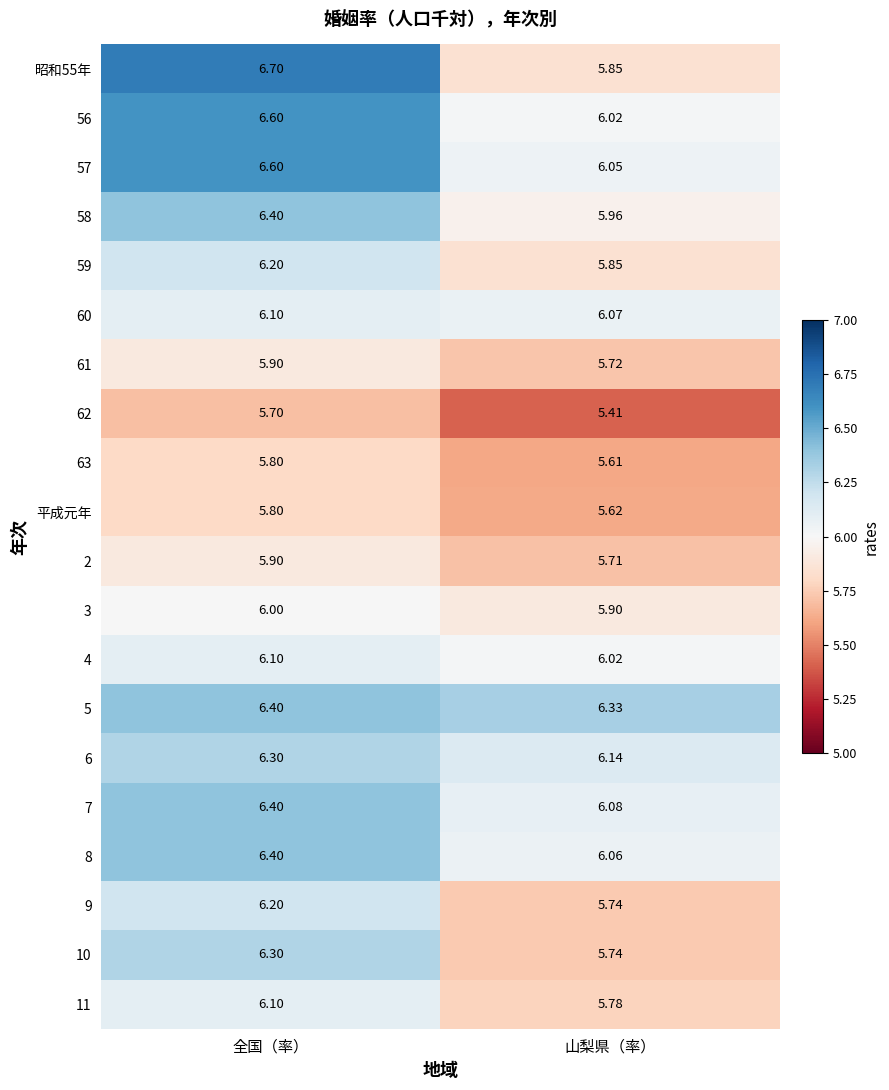

Which series has the largest total across all categories?

5